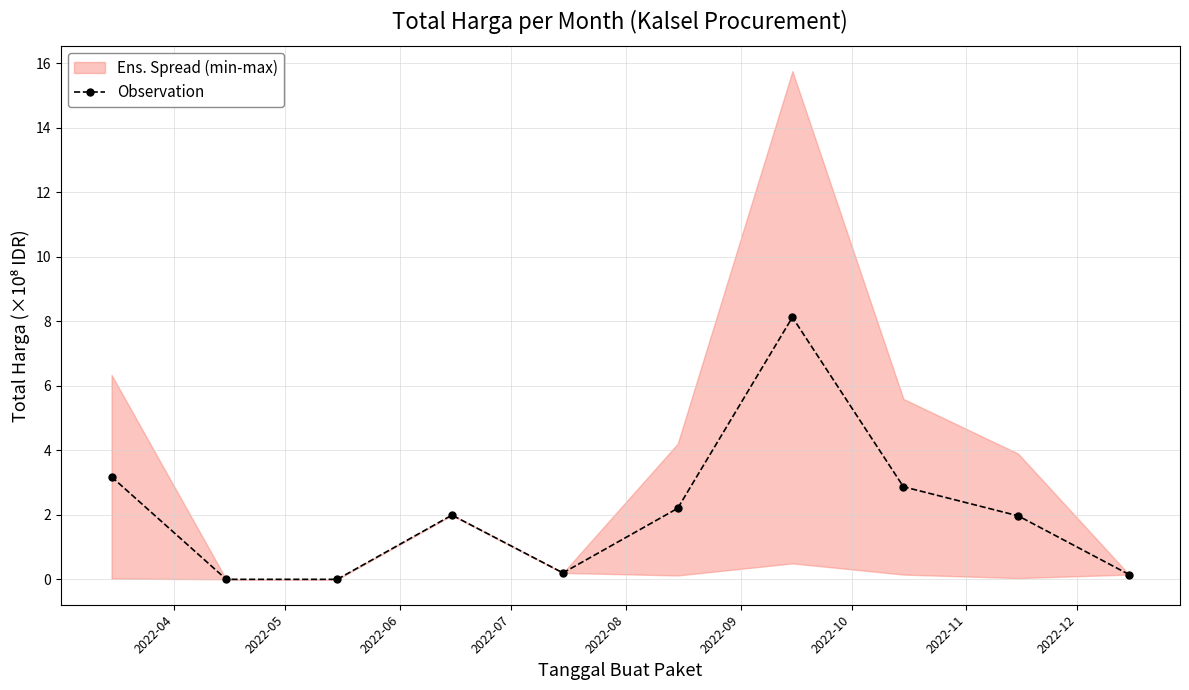

What is the maximum value shown in the chart?

8.1